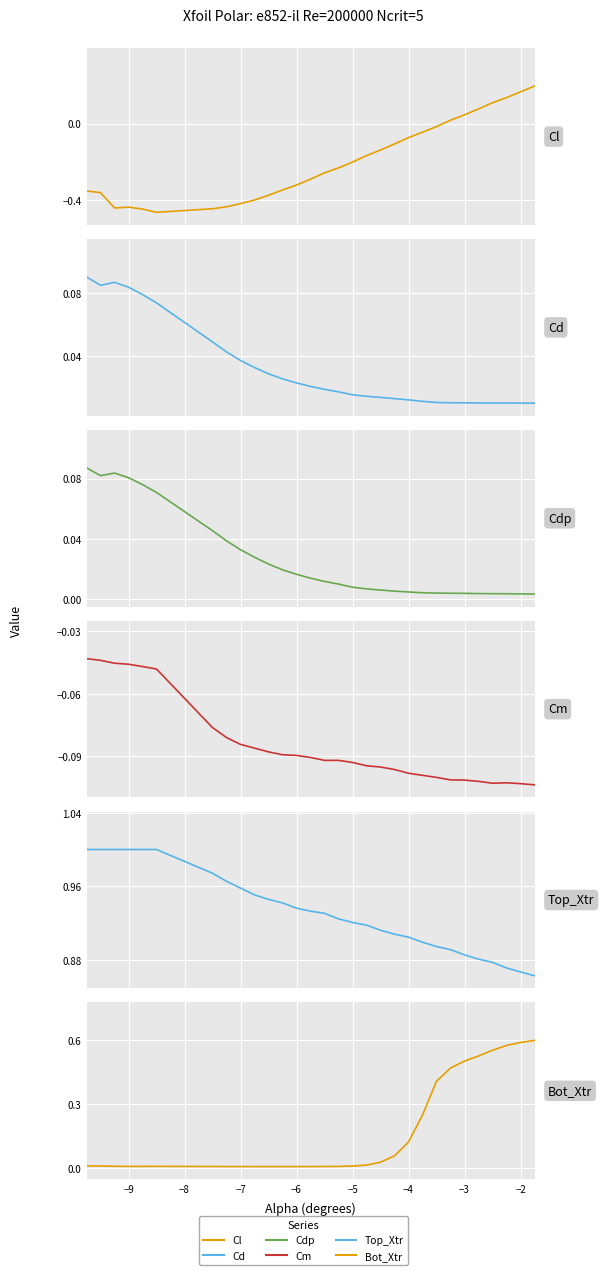

True or false: Bot_Xtr and Cm intersect in this chart.

False